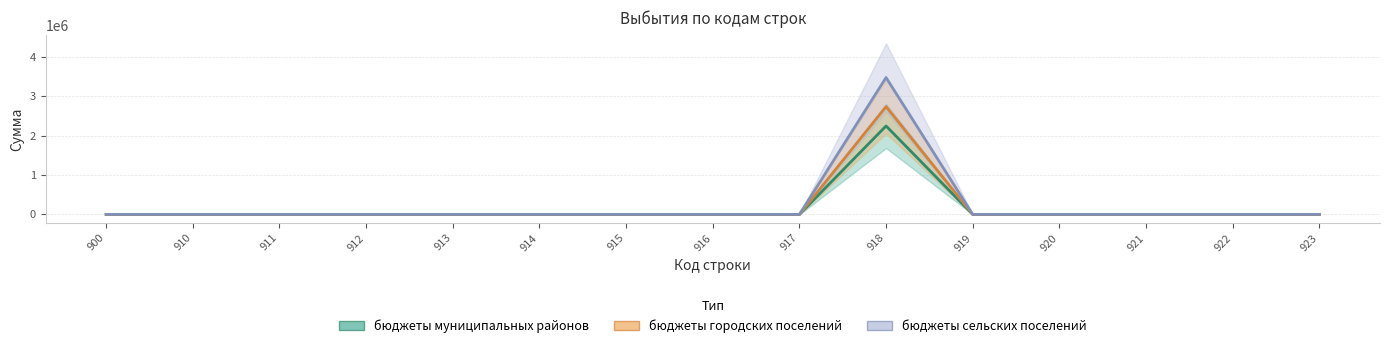

True or false: бюджеты городских поселений and бюджеты муниципальных районов intersect in this chart.

False